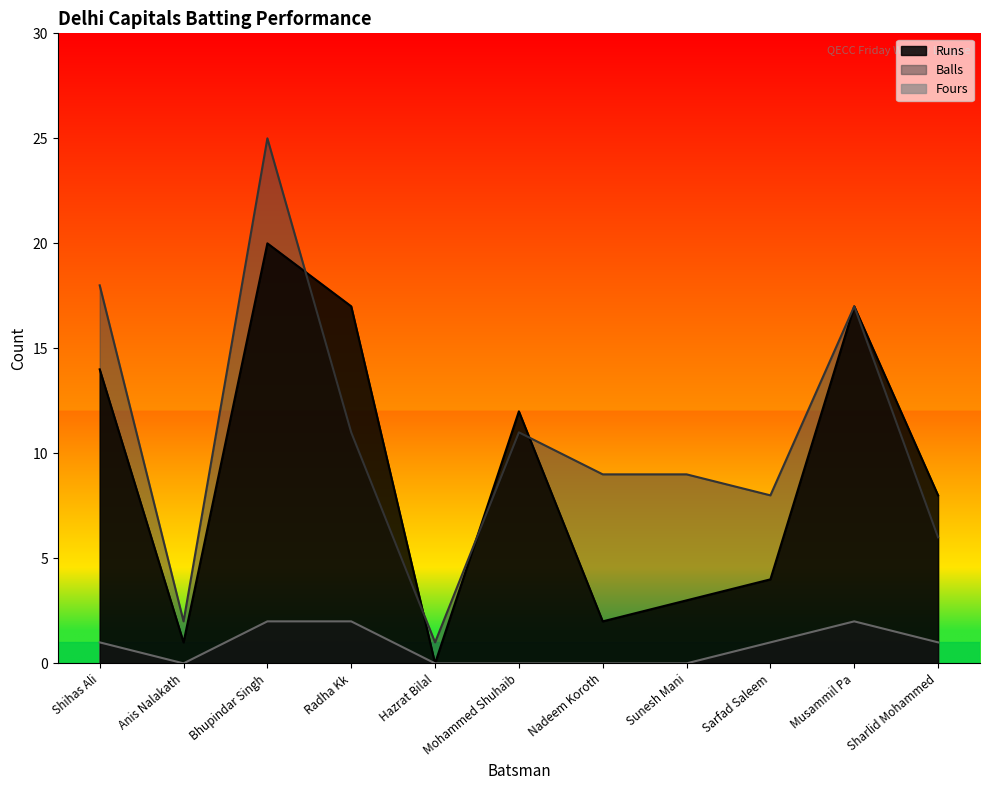

List the series in order of their peak value, highest first.

Balls, Runs, Fours